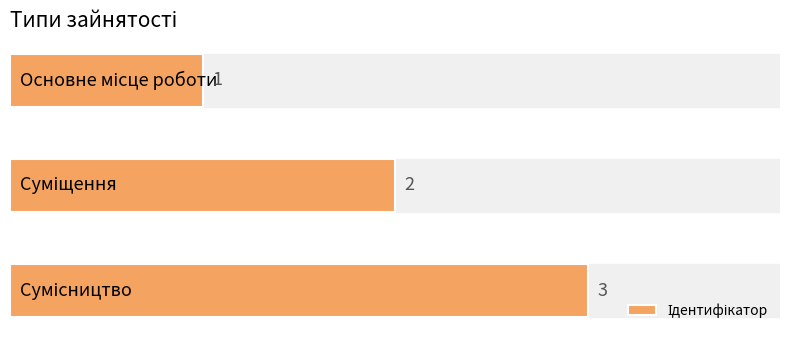

What is the sum of all values?

6